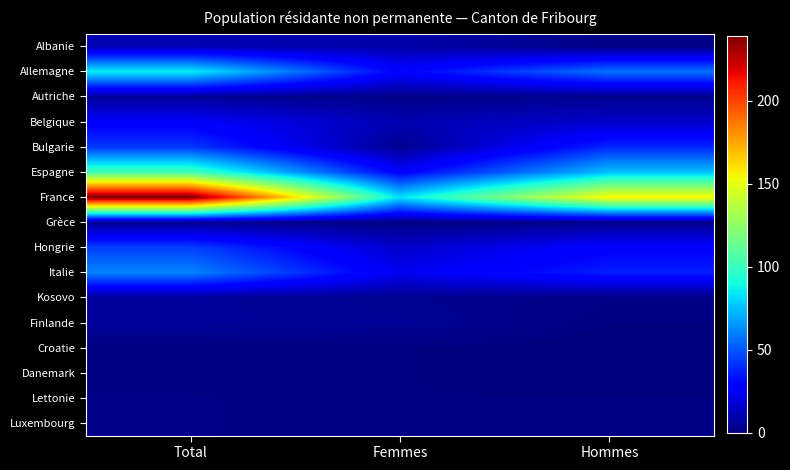

Reading left to right, list all the values displayed in this chart.

Albanie: Total=11	Femmes=9	Hommes=2
Allemagne: Total=86	Femmes=29	Hommes=57
Autriche: Total=5	Femmes=2	Hommes=3
Belgique: Total=27	Femmes=11	Hommes=16
Bulgarie: Total=43	Femmes=4	Hommes=39
Espagne: Total=103	Femmes=28	Hommes=75
France: Total=239	Femmes=83	Hommes=156
Grèce: Total=4	Femmes=1	Hommes=3
Hongrie: Total=45	Femmes=16	Hommes=29
Italie: Total=61	Femmes=24	Hommes=37
Kosovo: Total=6	Femmes=4	Hommes=2
Finlande: Total=6	Femmes=5	Hommes=1
Croatie: Total=1	Femmes=1	Hommes=0
Danemark: Total=1	Femmes=1	Hommes=0
Lettonie: Total=2	Femmes=1	Hommes=1
Luxembourg: Total=2	Femmes=1	Hommes=1